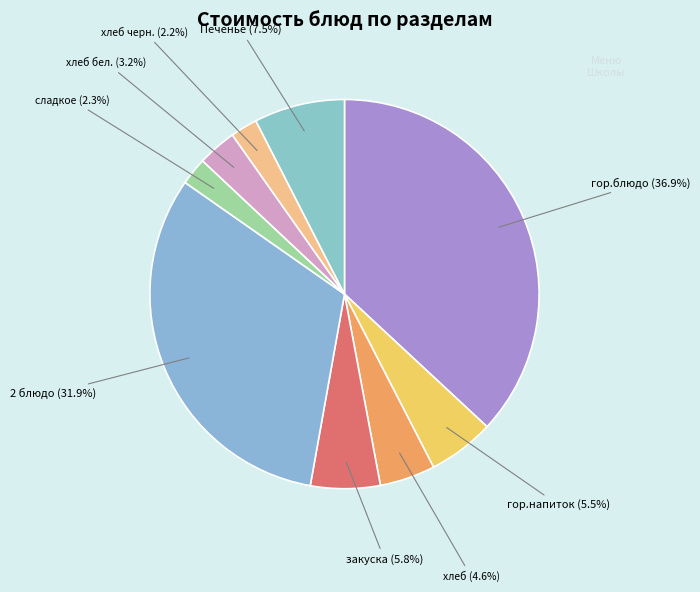

How many slices are in this pie chart?

9